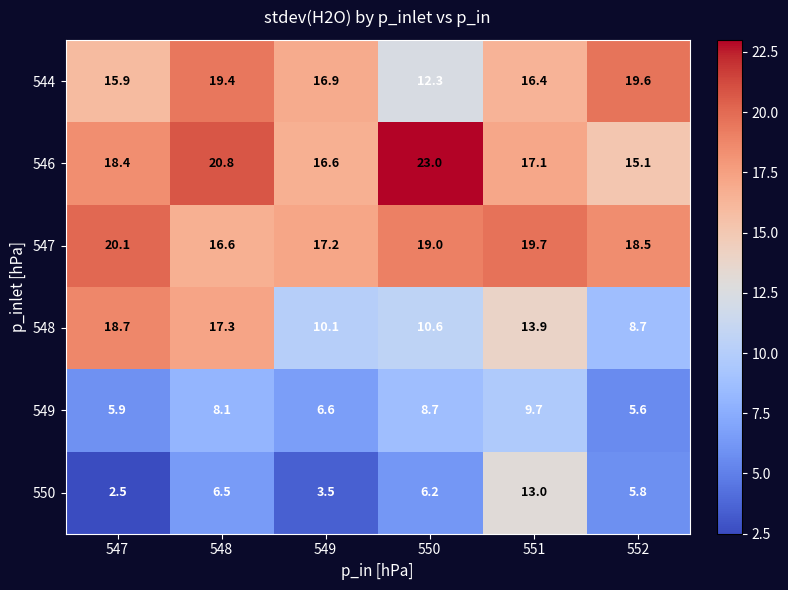

What is the smallest value displayed?

2.5